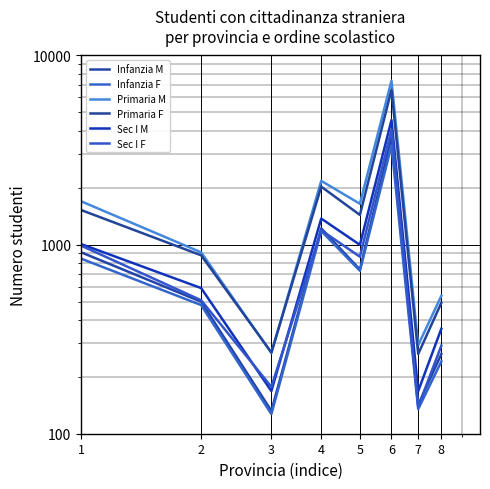

List the labels in order of Infanzia F value, smallest first.

3, 7, 8, 2, 5, 1, 4, 6